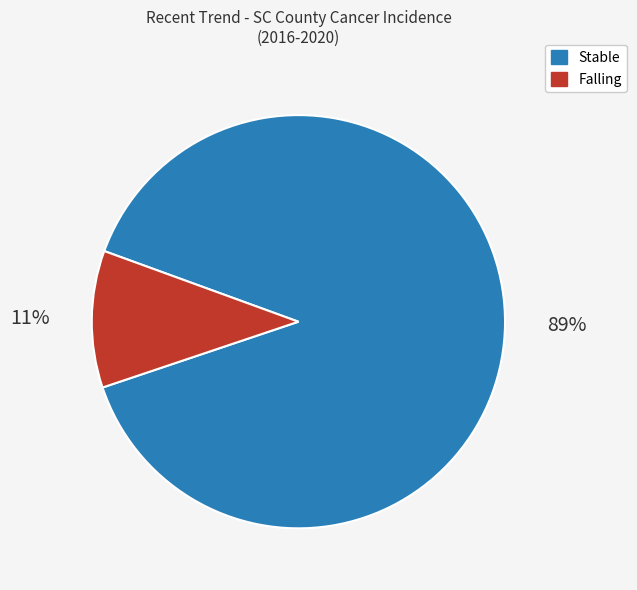

What percentage is the Falling slice, to the nearest percent?

11%